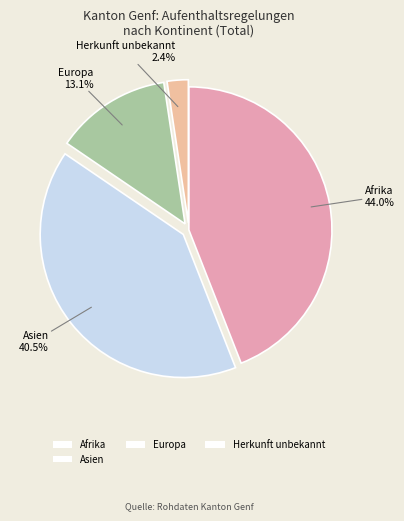

How many slices are in this pie chart?

4